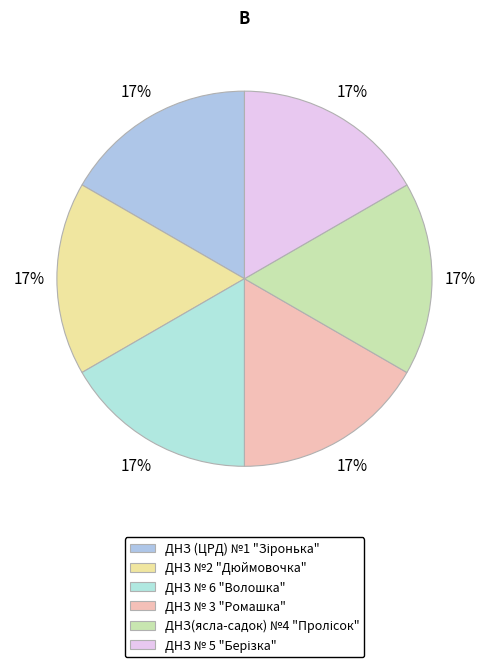

Combined, do ДНЗ № 6 "Волошка" and ДНЗ № 3 "Ромашка" account for over 50%?

No